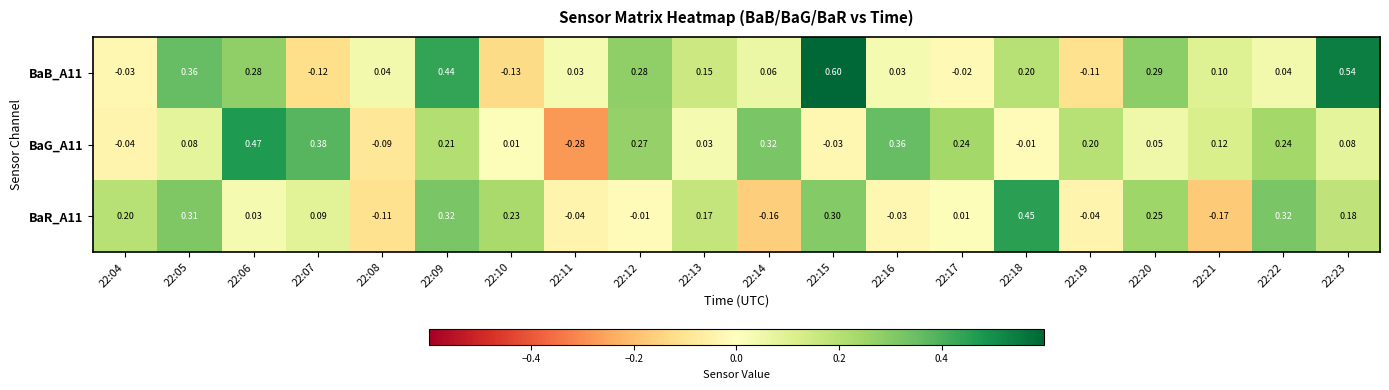

Is the value of BaR_A11 at 22:13 greater than the value of BaG_A11 at 22:15?

Yes